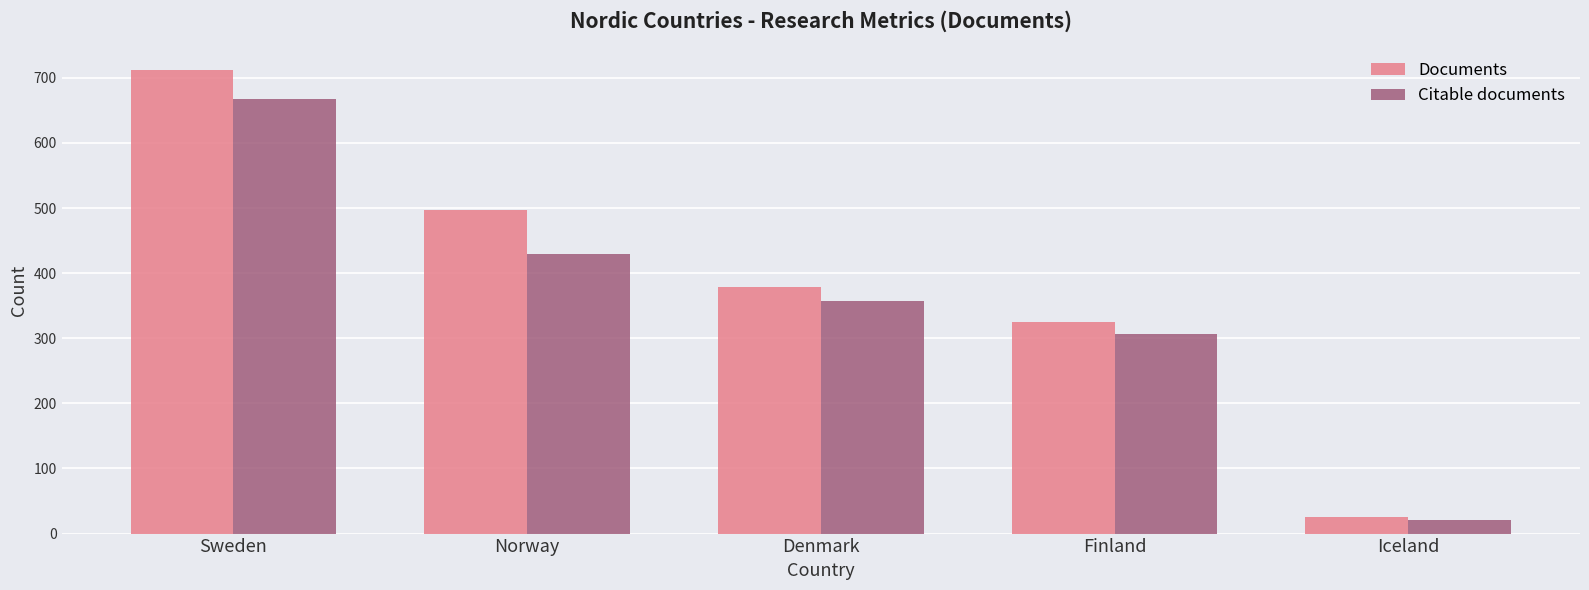

Which series has the widest spread of values?

Documents